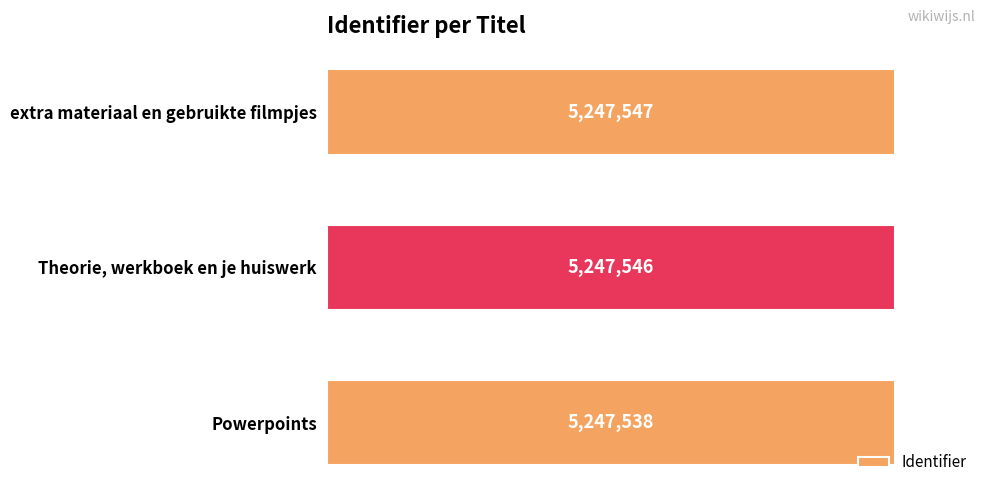

Which has a higher value, extra materiaal en gebruikte filmpjes or Powerpoints?

extra materiaal en gebruikte filmpjes